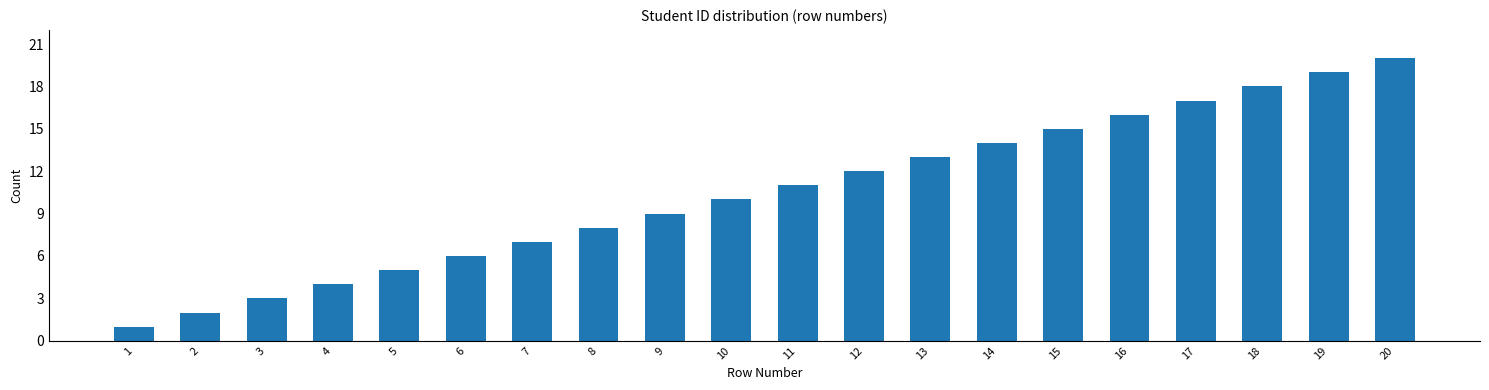

List the labels in order of value, largest first.

20, 19, 18, 17, 16, 15, 14, 13, 12, 11, 10, 9, 8, 7, 6, 5, 4, 3, 2, 1